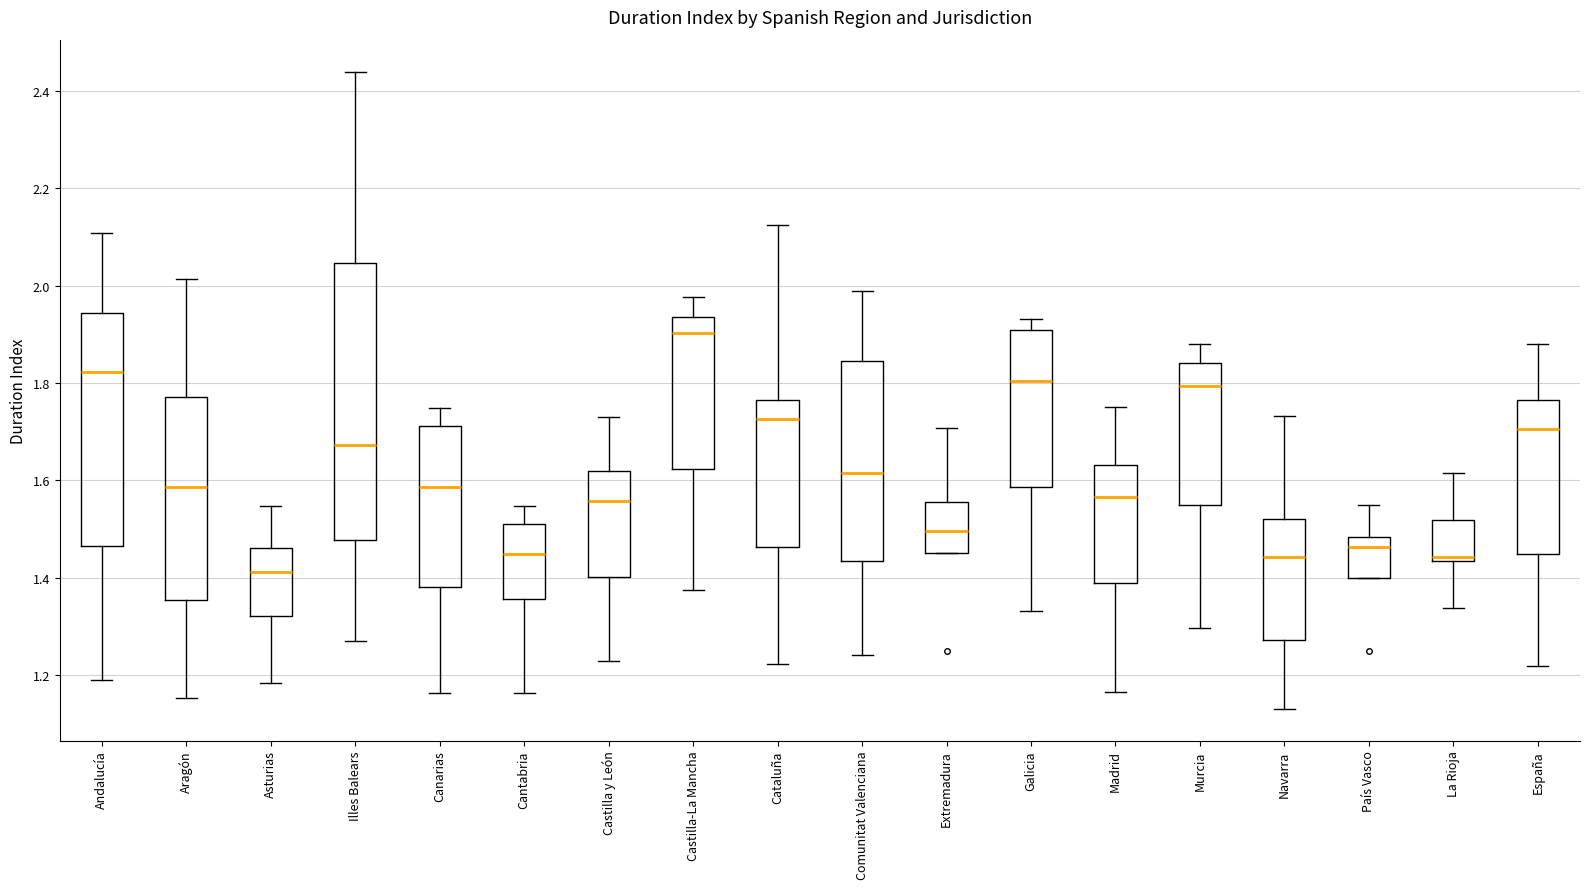

Reading left to right, transcribe this box plot: for each box, give where its median line is, the range the box spans, and where its two whiskers end, as read against the y-axis. The values are not printed on the chart, so give them approximately, as read against the axis.

Andalucía: median 1.82, box 1.46 to 1.94, whiskers 1.20 to 2.10
Aragón: median 1.58, box 1.36 to 1.78, whiskers 1.16 to 2.02
Asturias: median 1.42, box 1.32 to 1.46, whiskers 1.18 to 1.54
Illes Balears: median 1.68, box 1.48 to 2.04, whiskers 1.28 to 2.44
Canarias: median 1.58, box 1.38 to 1.72, whiskers 1.16 to 1.74
Cantabria: median 1.44, box 1.36 to 1.52, whiskers 1.16 to 1.54
Castilla y León: median 1.56, box 1.40 to 1.62, whiskers 1.22 to 1.74
Castilla-La Mancha: median 1.90, box 1.62 to 1.94, whiskers 1.38 to 1.98
Cataluña: median 1.72, box 1.46 to 1.76, whiskers 1.22 to 2.12
Comunitat Valenciana: median 1.62, box 1.44 to 1.84, whiskers 1.24 to 1.98
Extremadura: median 1.50, box 1.44 to 1.56, whiskers 1.44 to 1.70
Galicia: median 1.80, box 1.58 to 1.90, whiskers 1.34 to 1.94
Madrid: median 1.56, box 1.38 to 1.64, whiskers 1.16 to 1.76
Murcia: median 1.80, box 1.54 to 1.84, whiskers 1.30 to 1.88
Navarra: median 1.44, box 1.28 to 1.52, whiskers 1.14 to 1.74
País Vasco: median 1.46, box 1.40 to 1.48, whiskers 1.40 to 1.54
La Rioja: median 1.44 (just above the box's lower edge), box 1.44 to 1.52, whiskers 1.34 to 1.62
España: median 1.70, box 1.44 to 1.76, whiskers 1.22 to 1.88